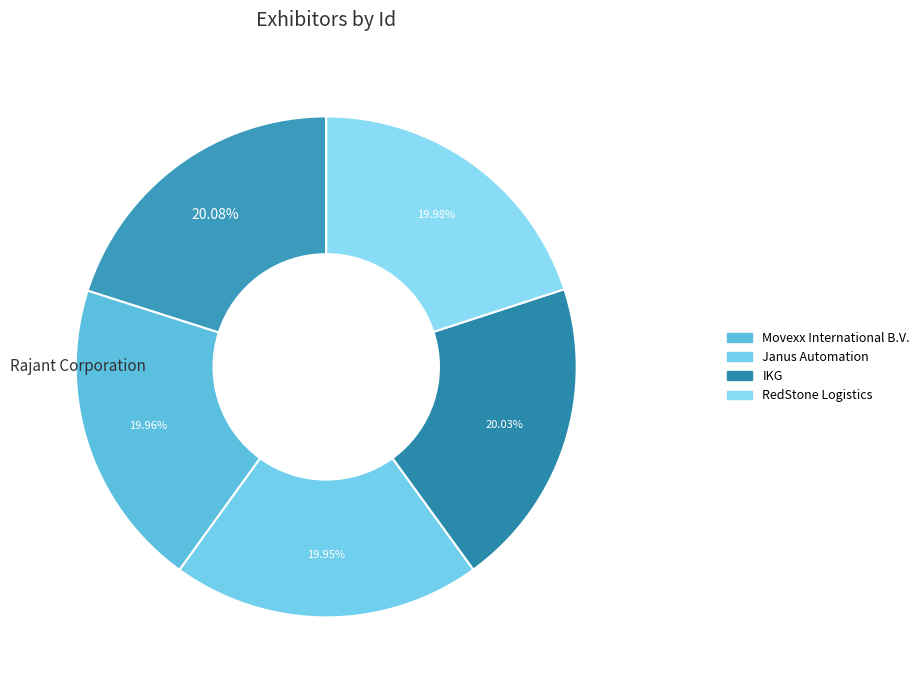

How many slices are in this pie chart?

5